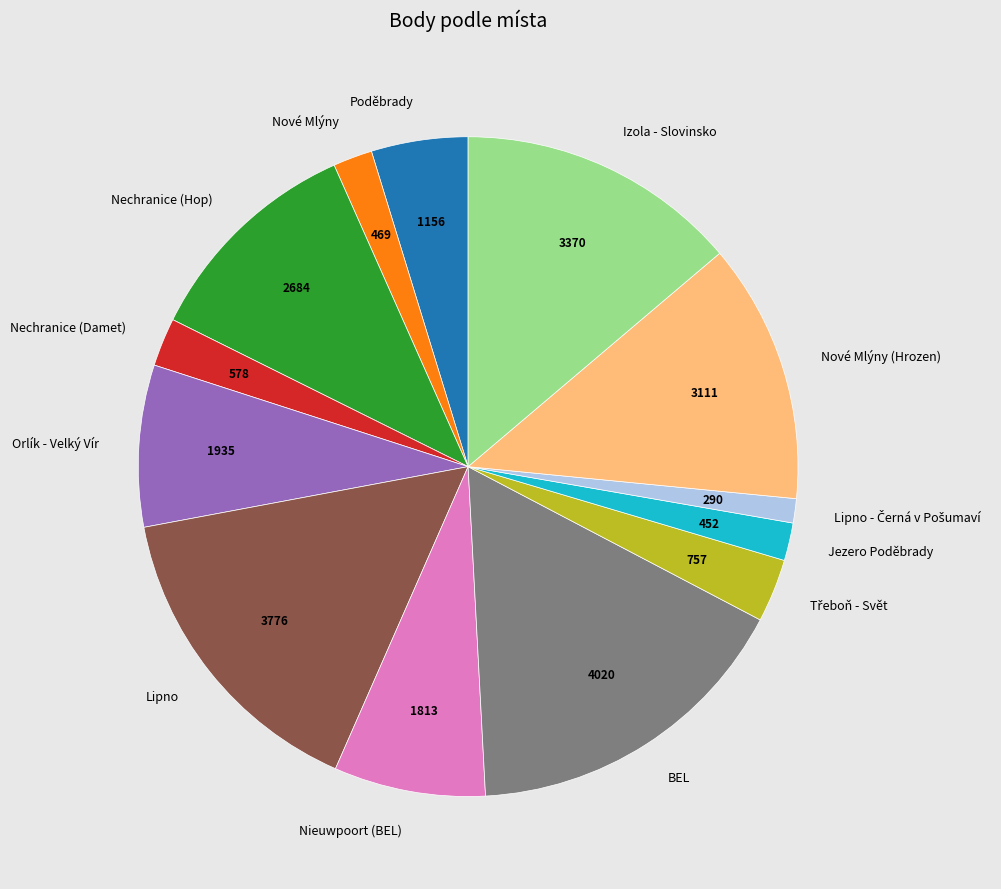

What is the largest slice in the pie chart?

BEL